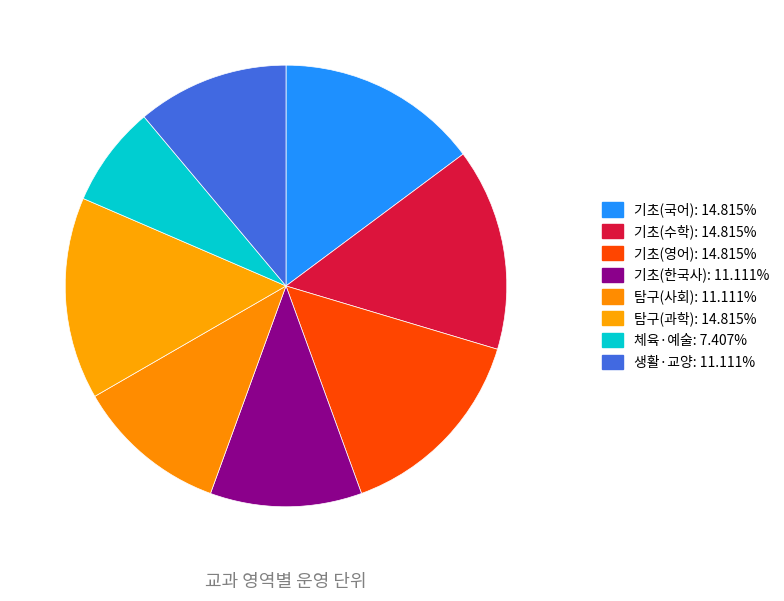

How many slices are in this pie chart?

8